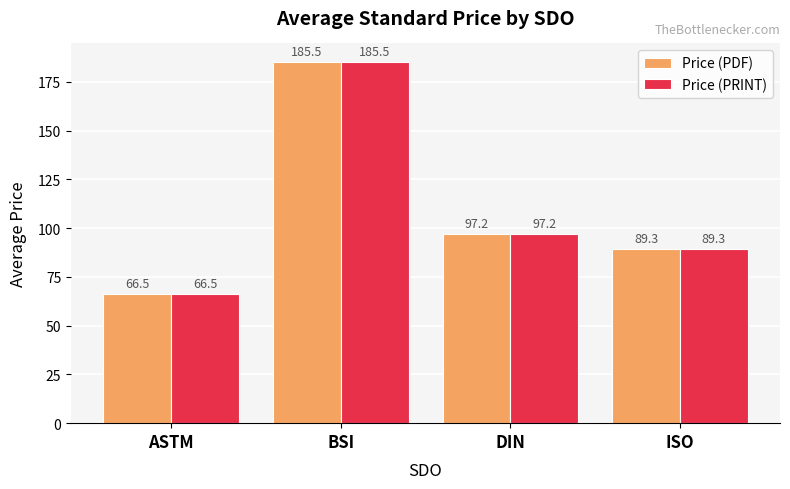

Which category has the lowest value in the Price (PDF) series?

ASTM